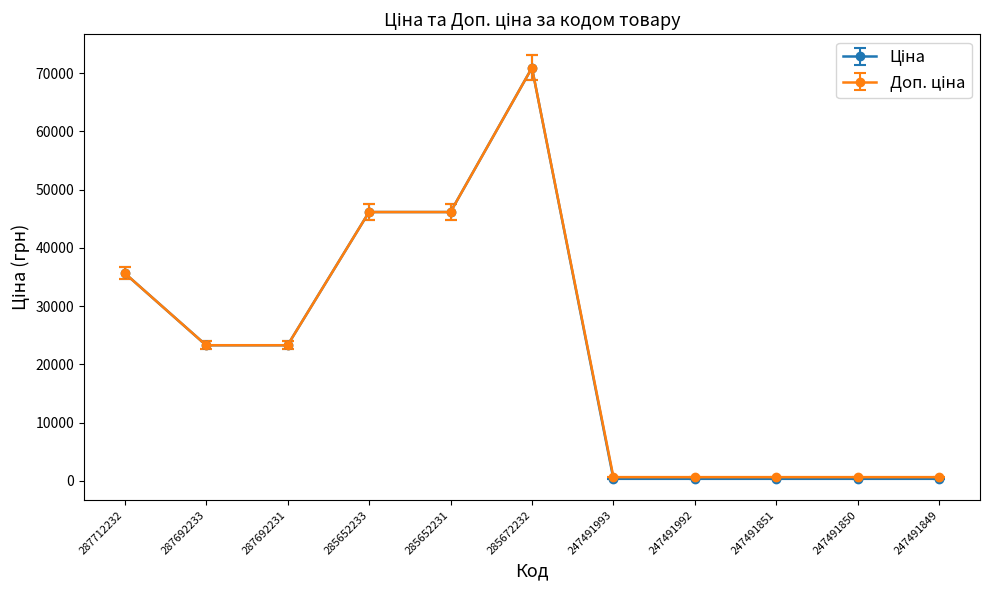

At how many categories does at least one series exceed 10977?

6